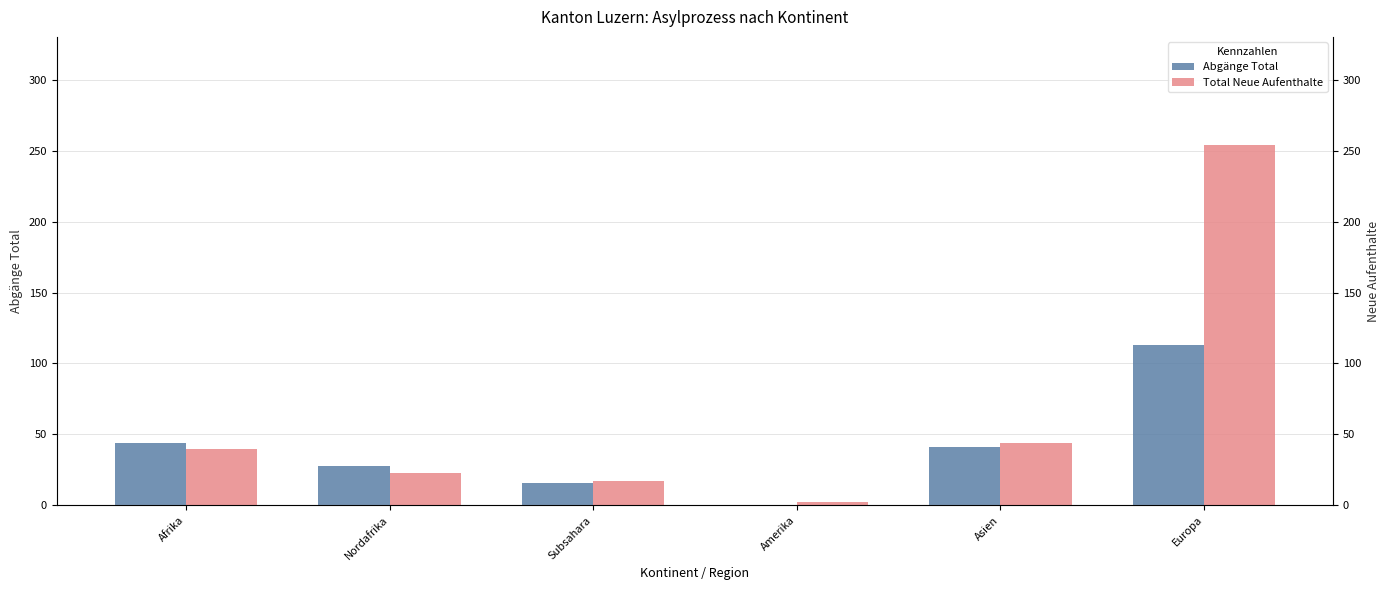

The Total Neue Aufenthalte series shows 17 at Subsahara. True or false?

True